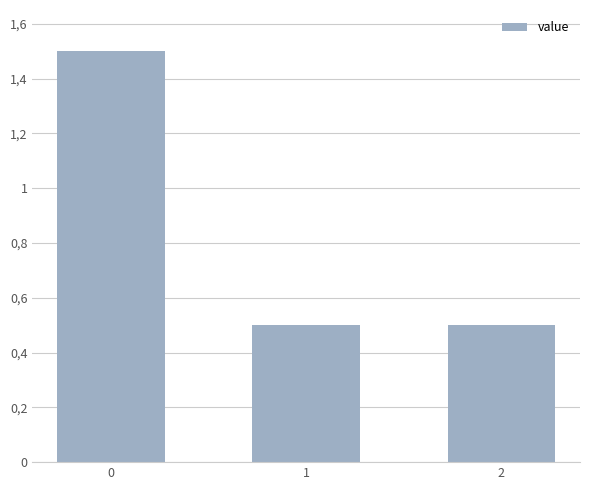

What is the average value?

0.8